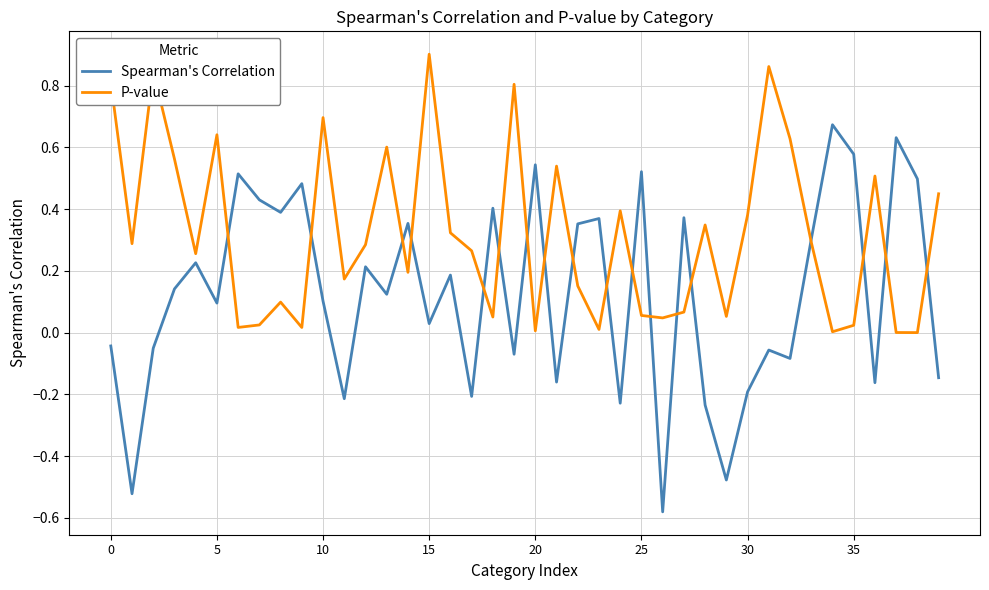

Which series has the largest range (max minus min)?

Spearman's Correlation